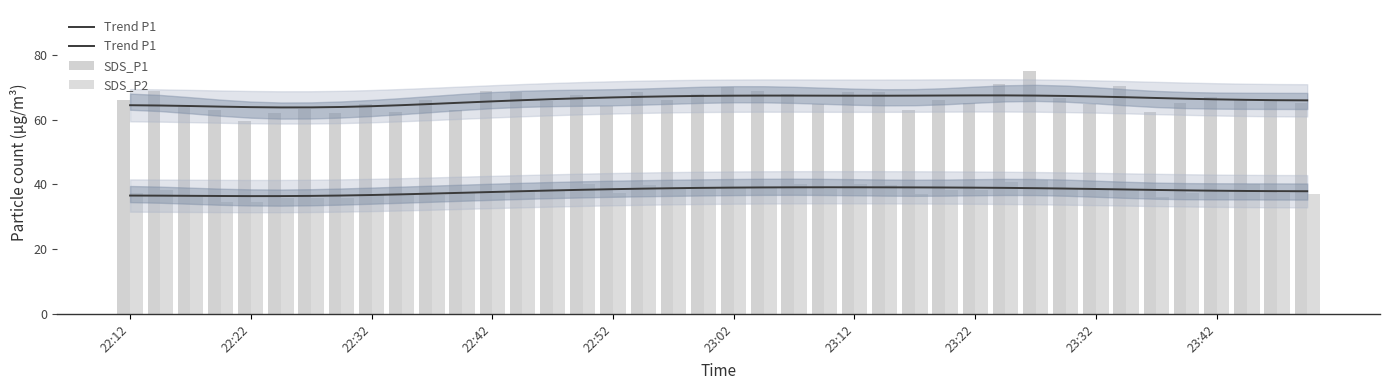

What is the highest value of the SDS_P1 series?

75.2